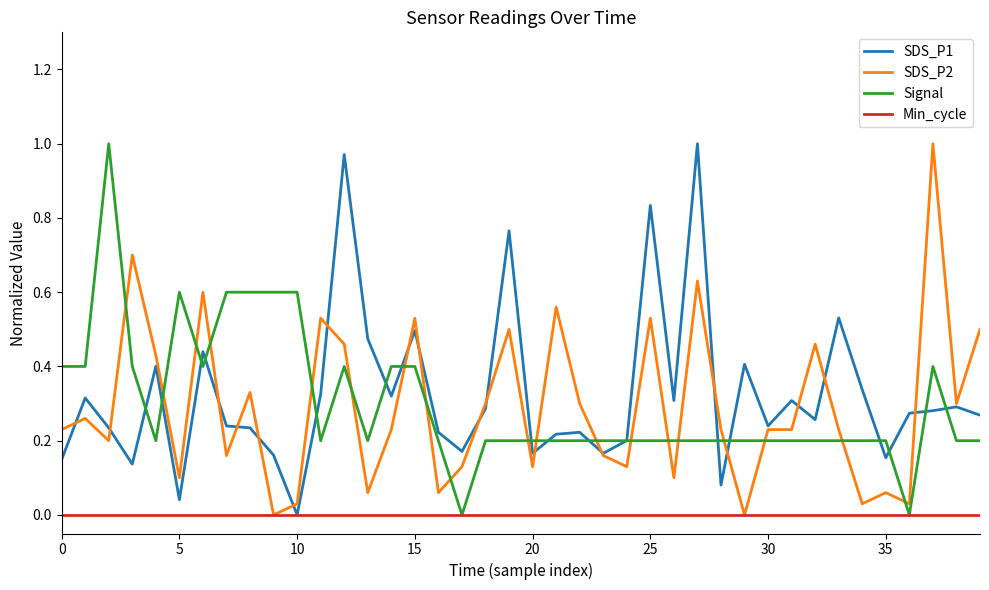

How many lines are shown in the chart?

4